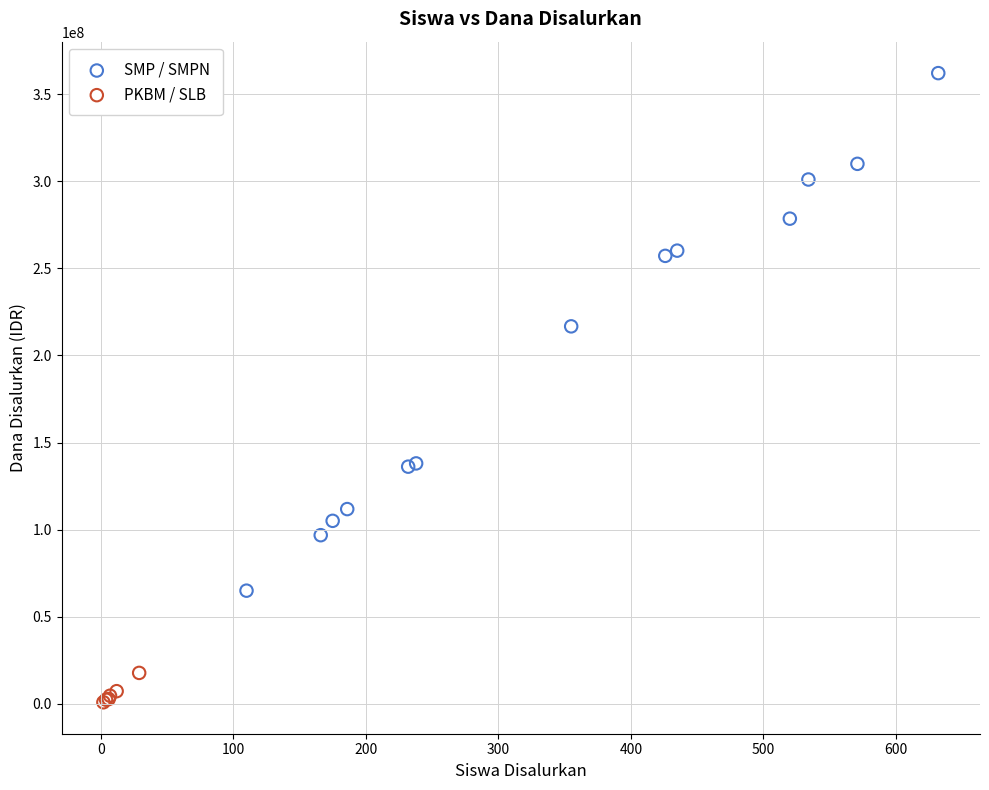

Which series reaches the maximum Y coordinate?

SMP / SMPN